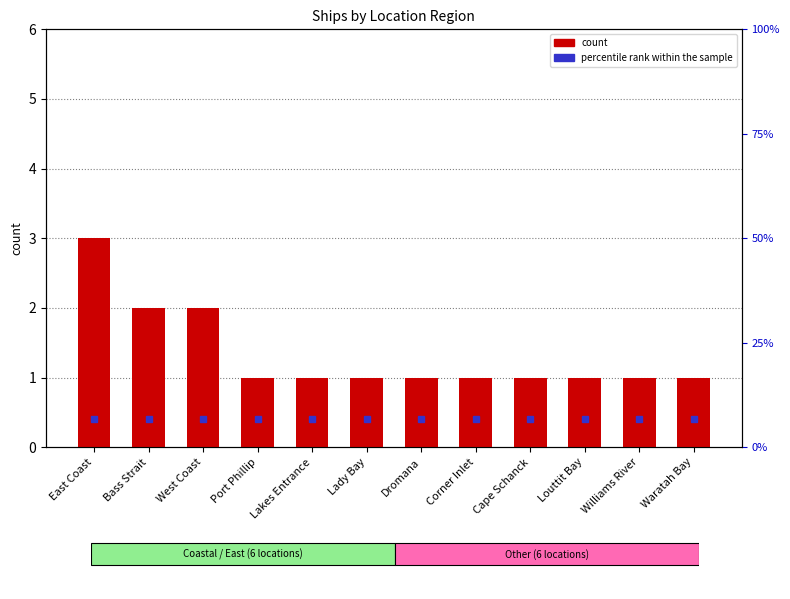

What is the sum of all values?

16